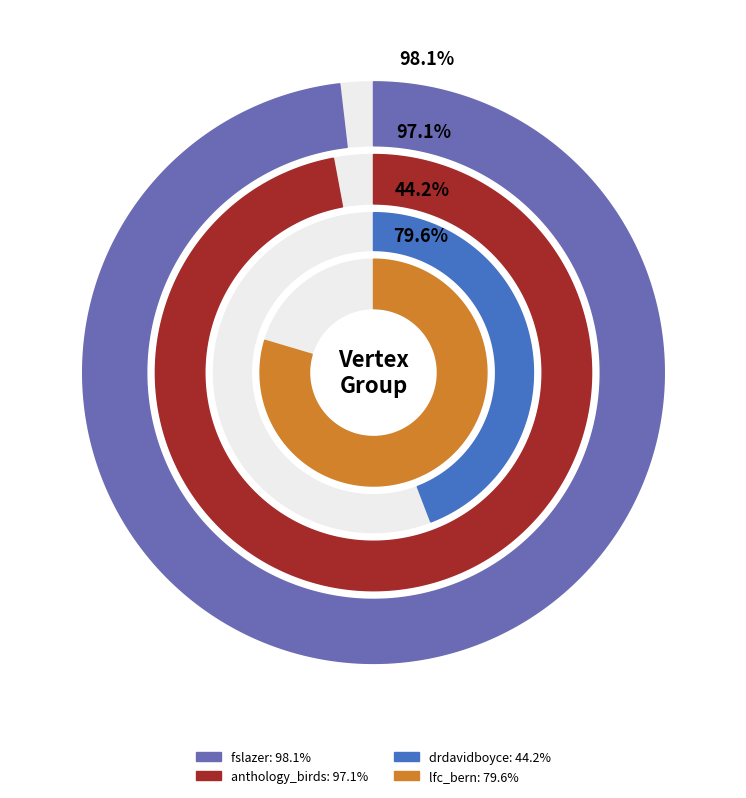

How many slices are in this pie chart?

4